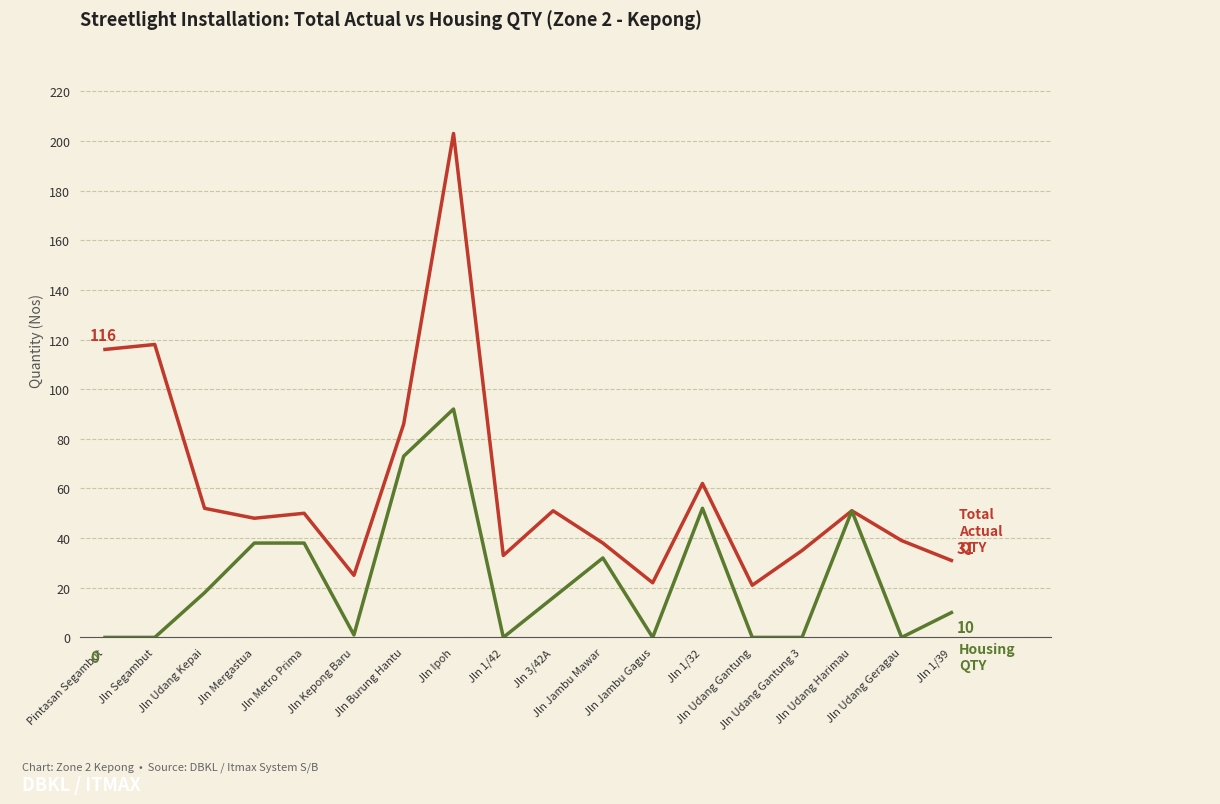

What is the maximum value shown in the chart?

203